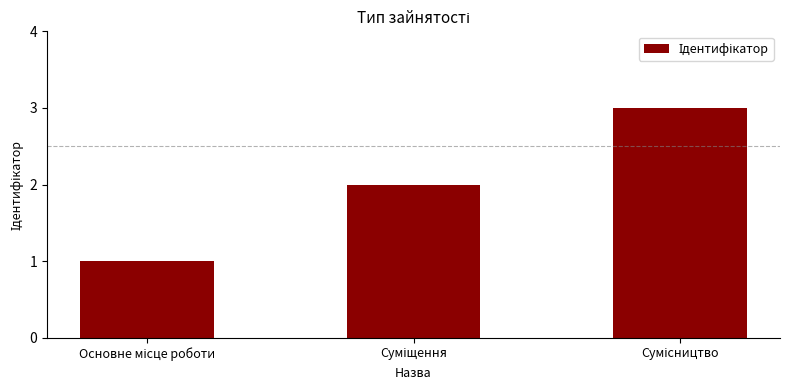

What is the maximum value shown in the chart?

3